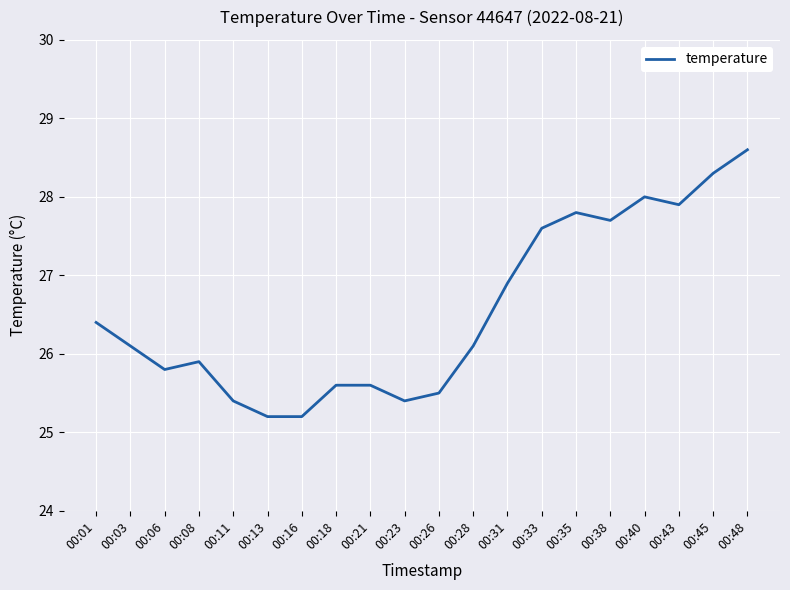

True or false: the data shows 14.2 at 00:23.

False